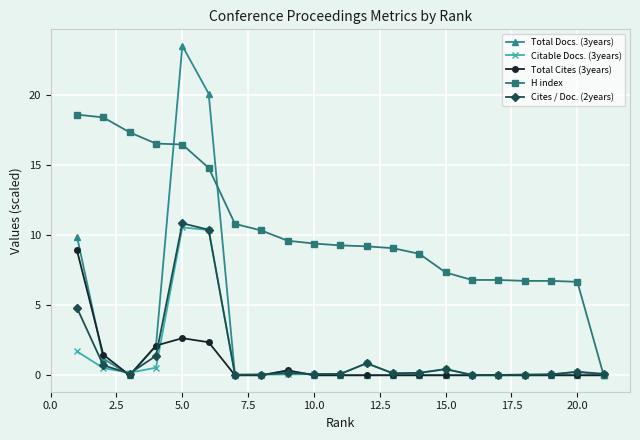

How many lines are shown in the chart?

5